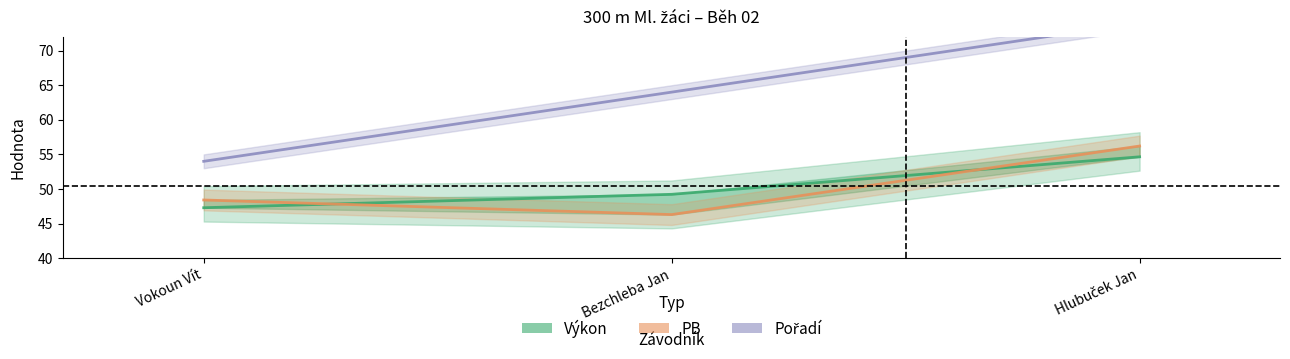

What is the value of the Výkon point at the 3rd from the left?

54.6